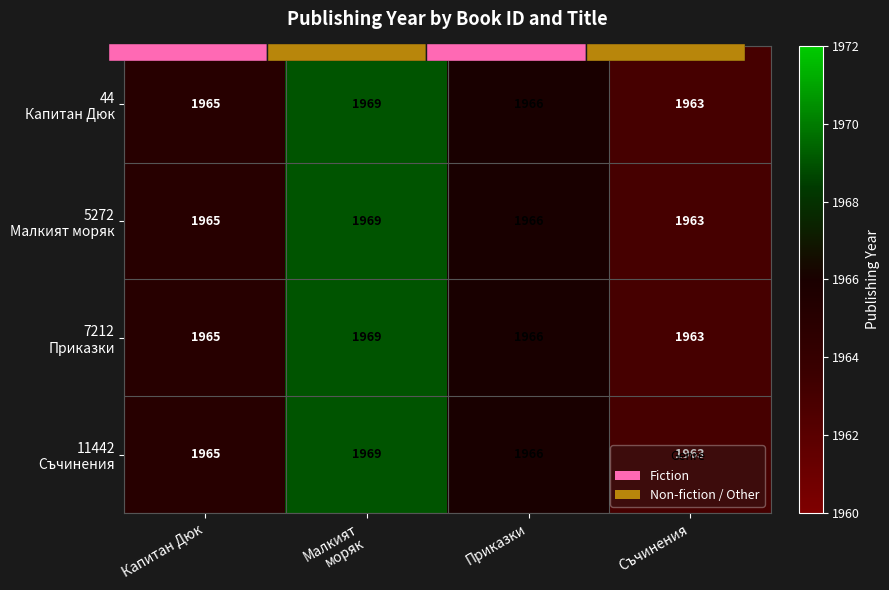

At how many categories does at least one series exceed 1964?

3